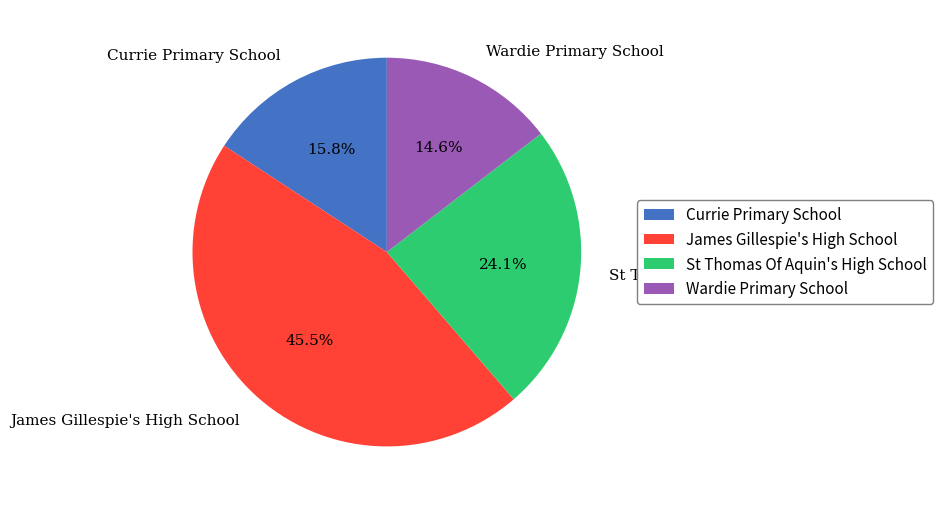

Is the sum of Wardie Primary School and Currie Primary School greater than half?

No